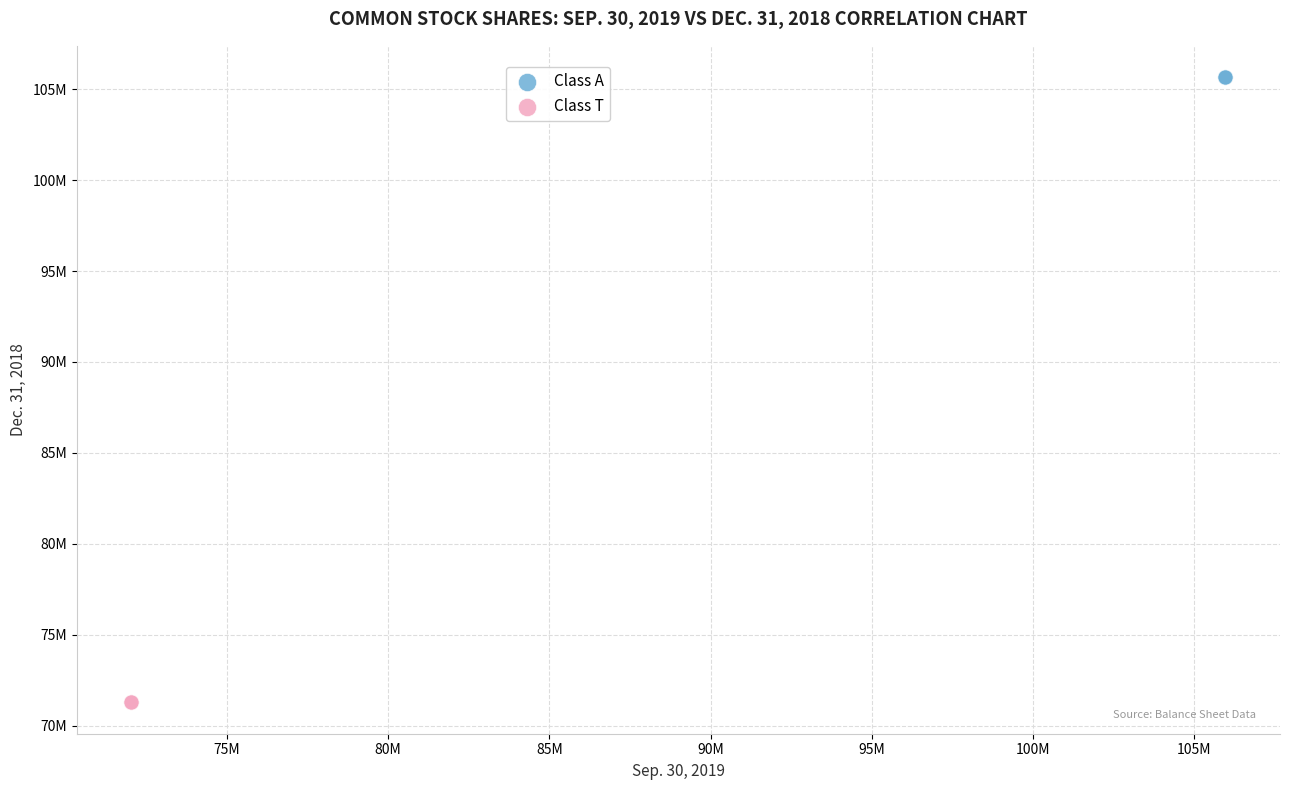

What are all the series names shown in the legend?

Class A, Class T